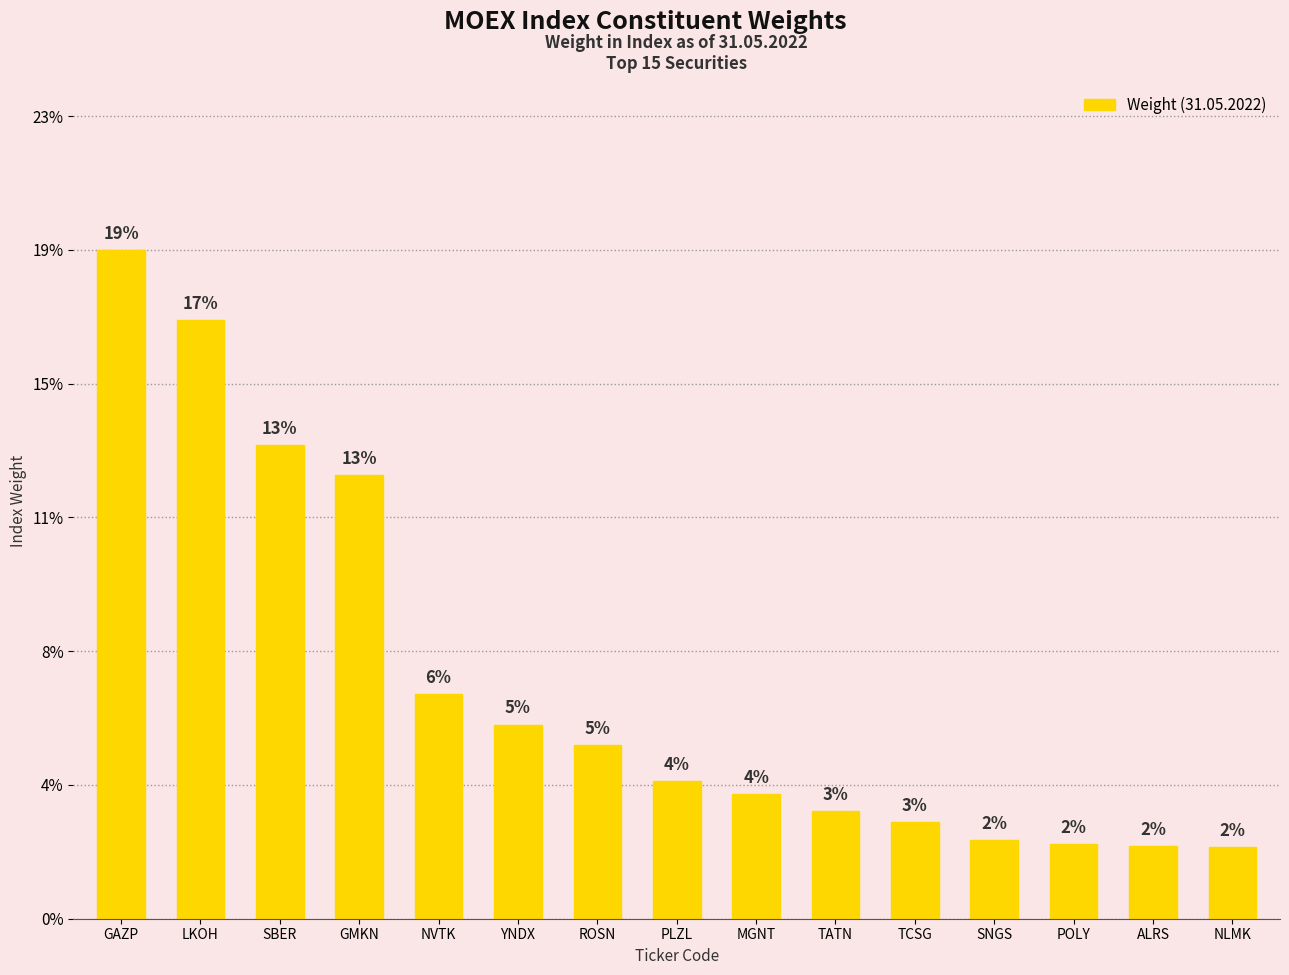

What position from the left is NLMK?

15